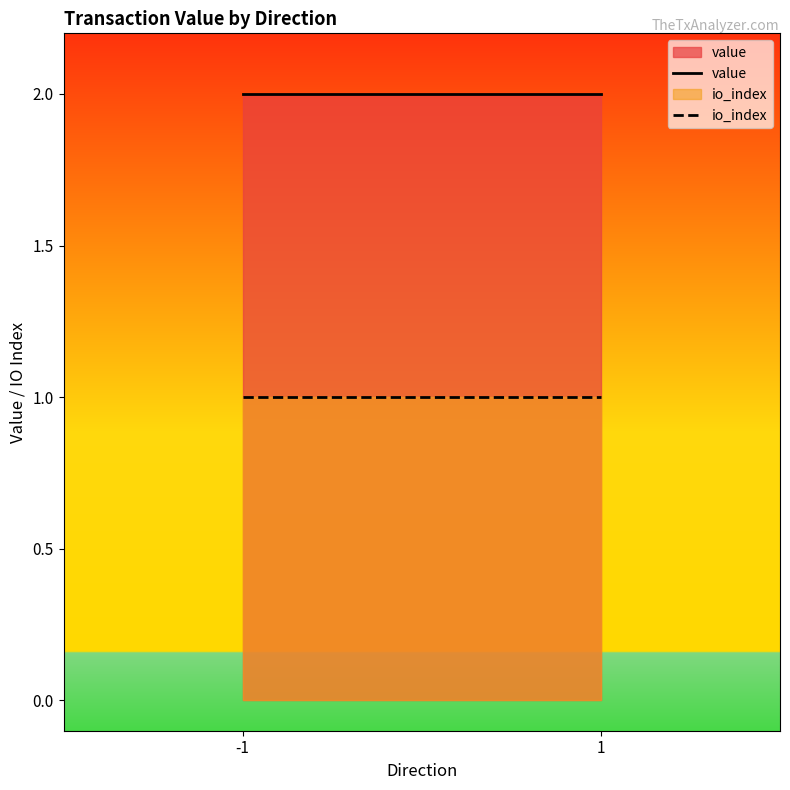

Reading left to right, list all the values displayed in this chart.

value: 2.0	2.0
io_index: 1.0	1.0